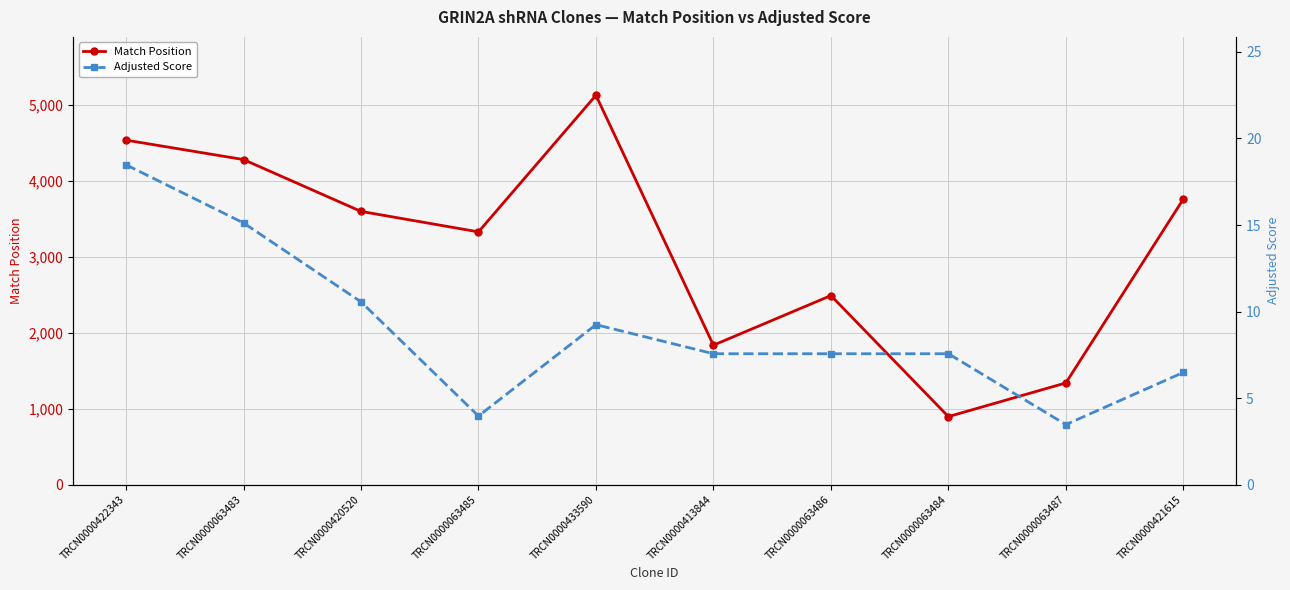

What is the difference between the second highest and minimum values in the Adjusted Score series?

11.7